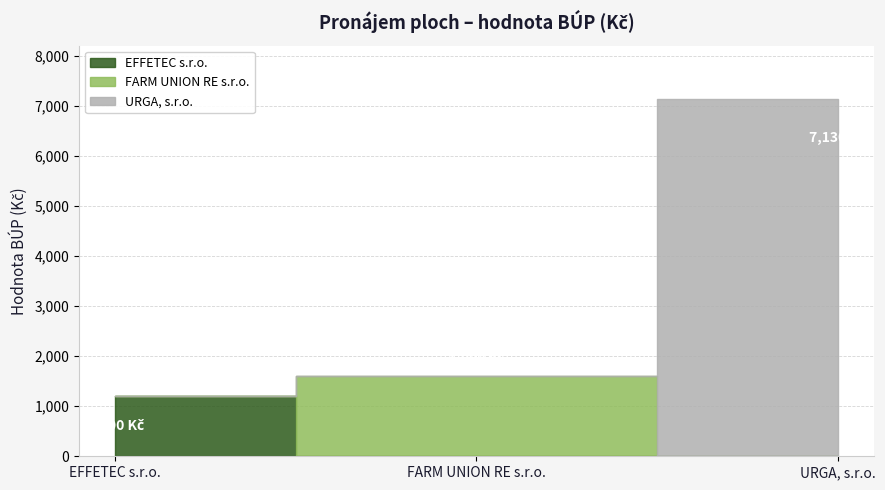

Reading right to left, what are all the values shown in this chart?

7130	1600	1200